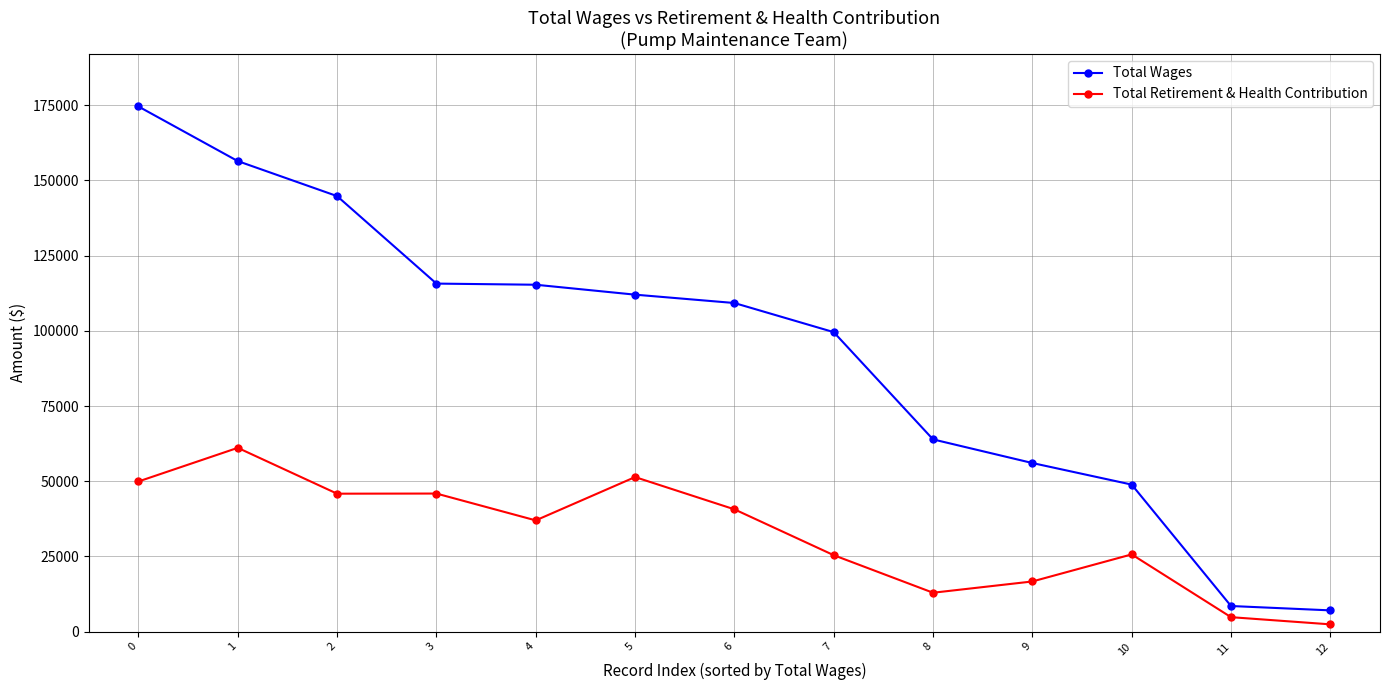

List the series in order of their overall mean, highest first.

Total Wages, Total Retirement & Health Contribution